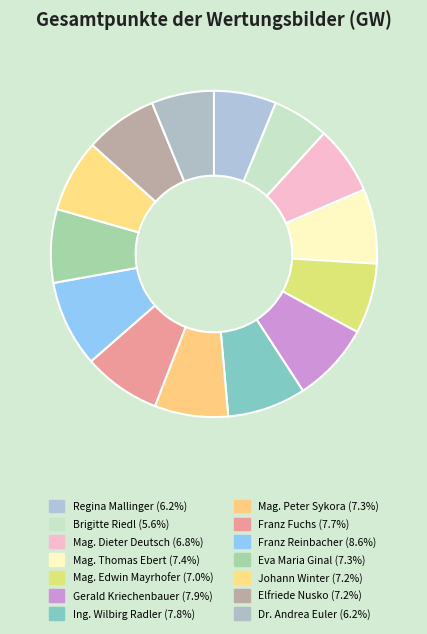

Rank the categories by value from highest to lowest.

Franz Reinbacher (86), Gerald Kriechenbauer (79), Ing. Wilbirg Radler (78), Franz Fuchs (77), Mag. Thomas Ebert (74), Mag. Peter Sykora (73), Eva Maria Ginal (73), Johann Winter (72), Elfriede Nusko (72), Mag. Edwin Mayrhofer (70), Mag. Dieter Deutsch (68), Regina Mallinger (62), Dr. Andrea Euler (62), Brigitte Riedl (56)